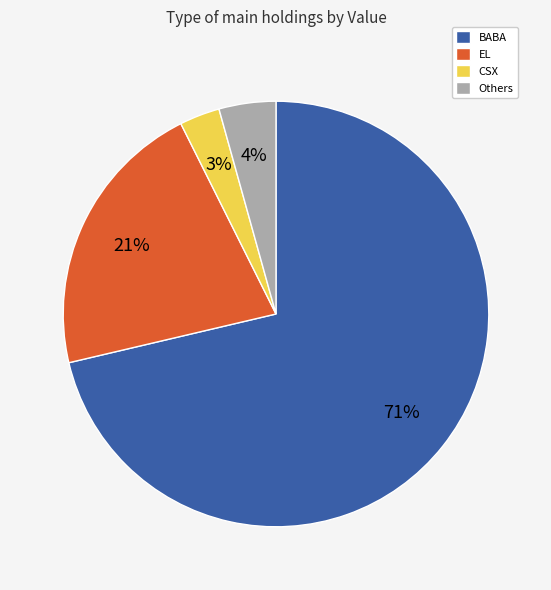

What is the majority slice?

BABA